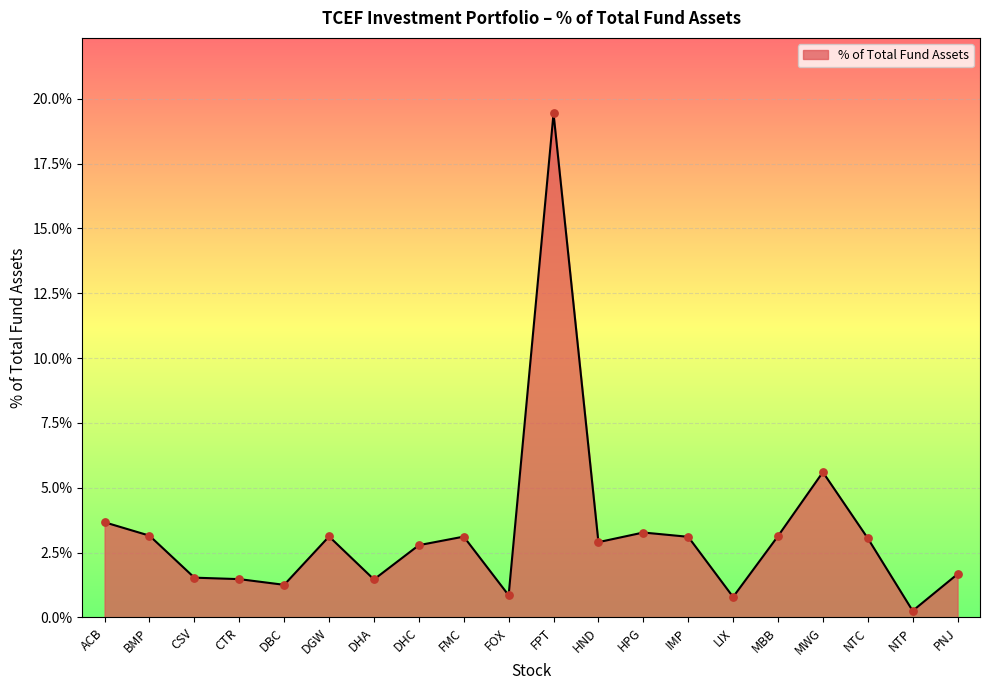

Which has a higher value, FOX or MBB?

MBB